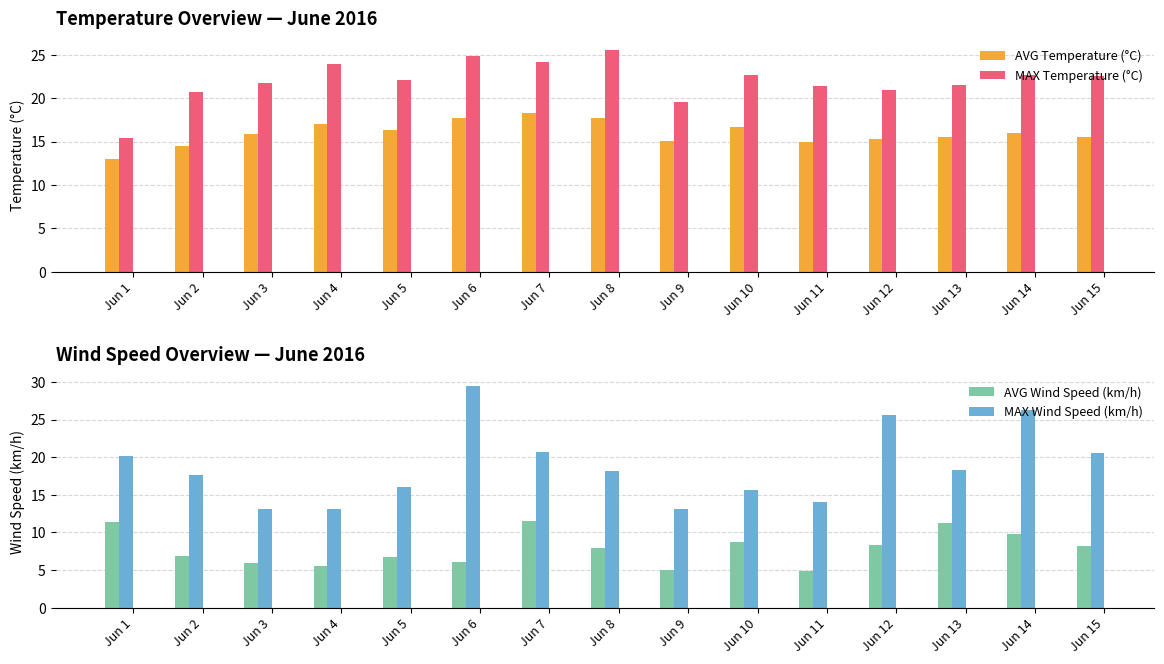

What is the maximum value for MAX Temperature (°C)?

25.6